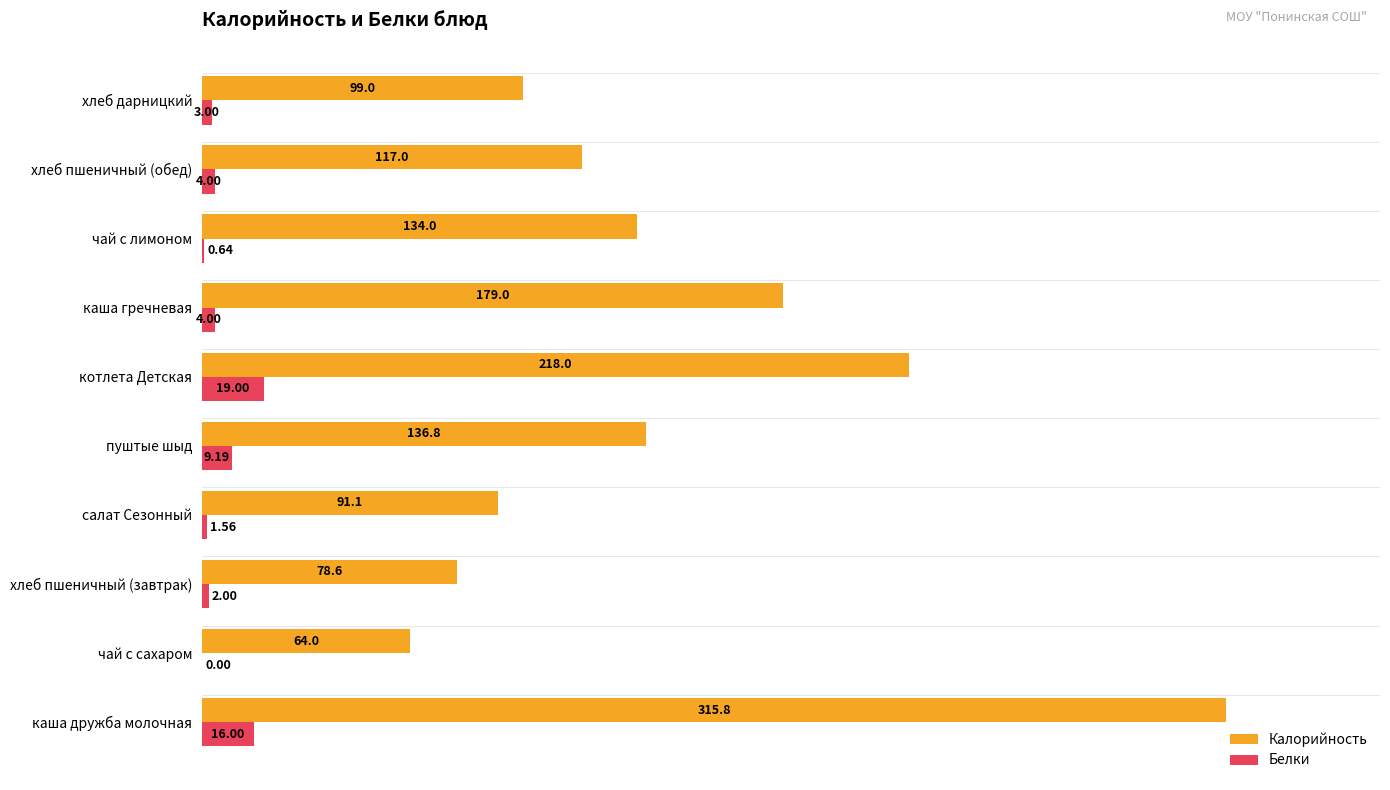

Where is Белки nearest to the value 9?

пуштые шыд